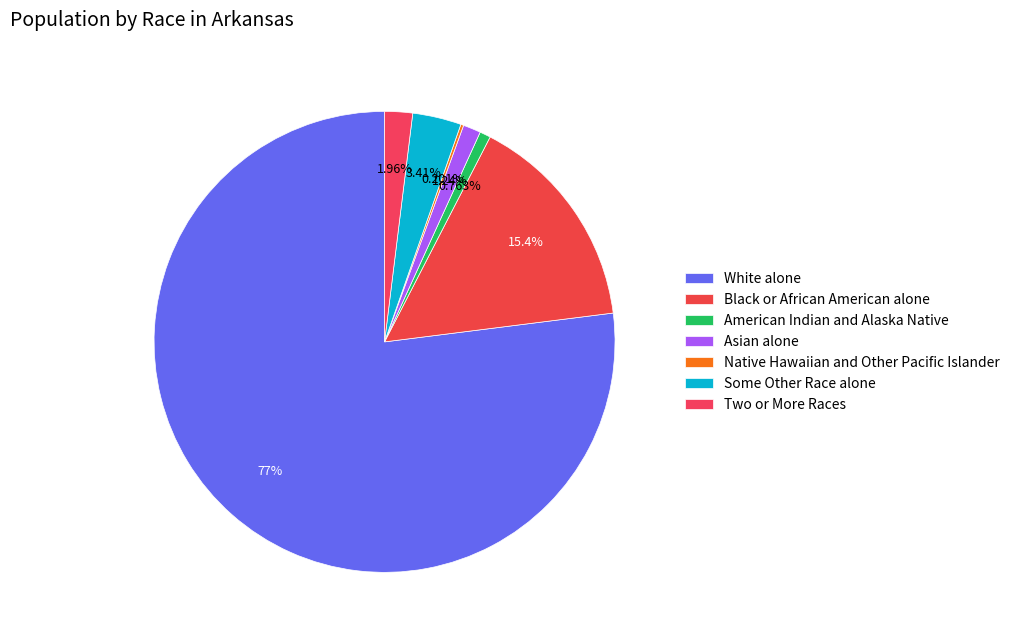

Which slice is the smallest?

Native Hawaiian and Other Pacific Islander